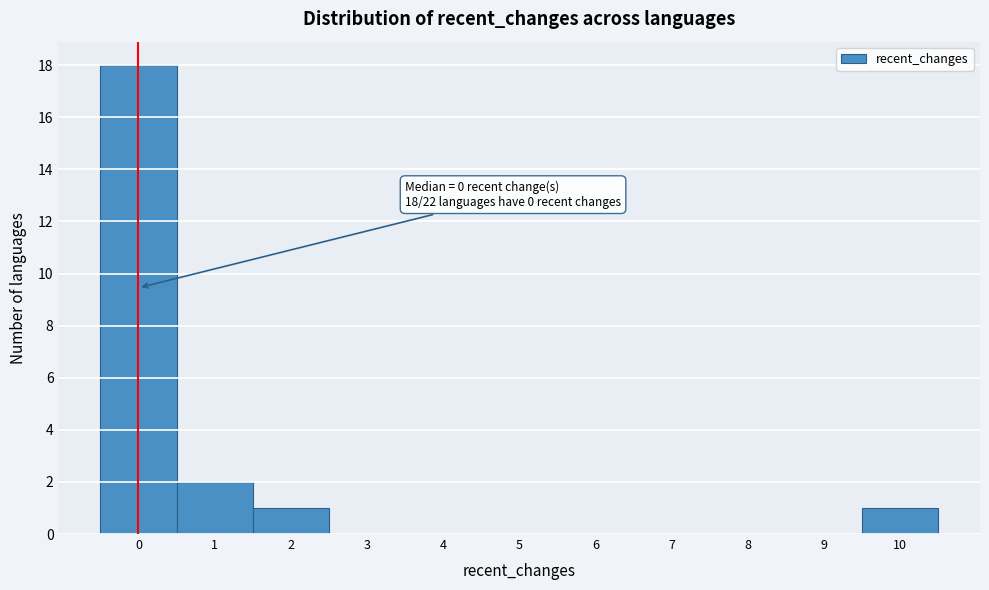

Which range on the x-axis has the tallest bar?

-0.5 to 0.5